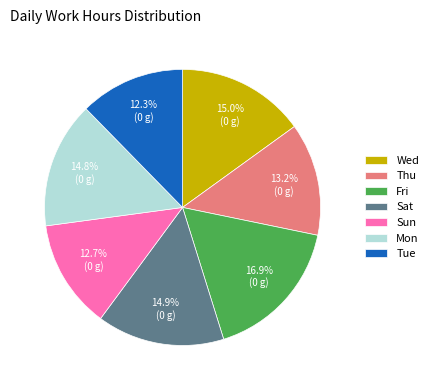

Is there a majority slice in this chart?

No